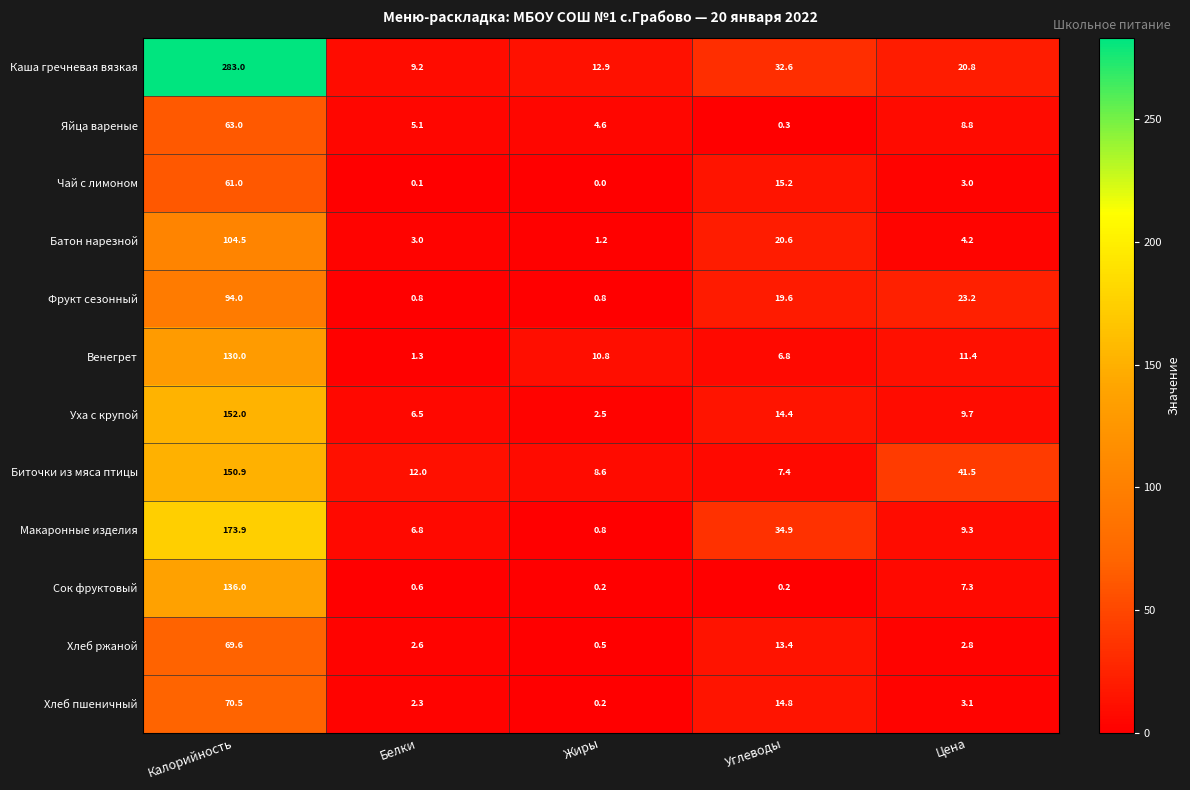

Where is Хлеб ржаной nearest to the value 35?

Углеводы